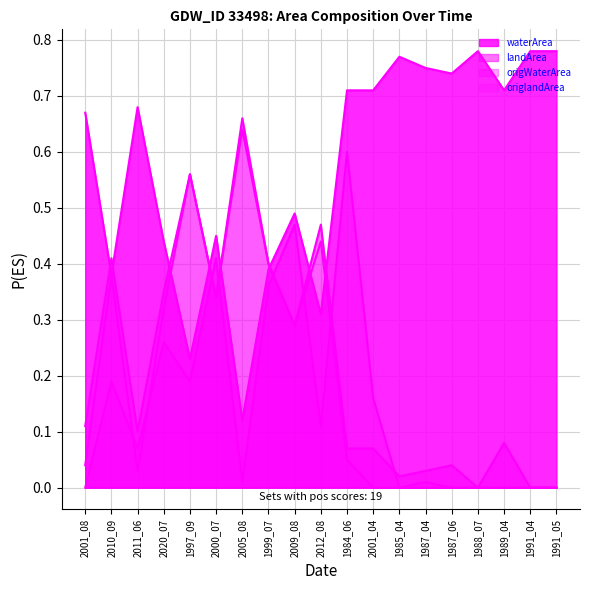

True or false: origlandArea has more than 2 points higher than both neighbors.

True